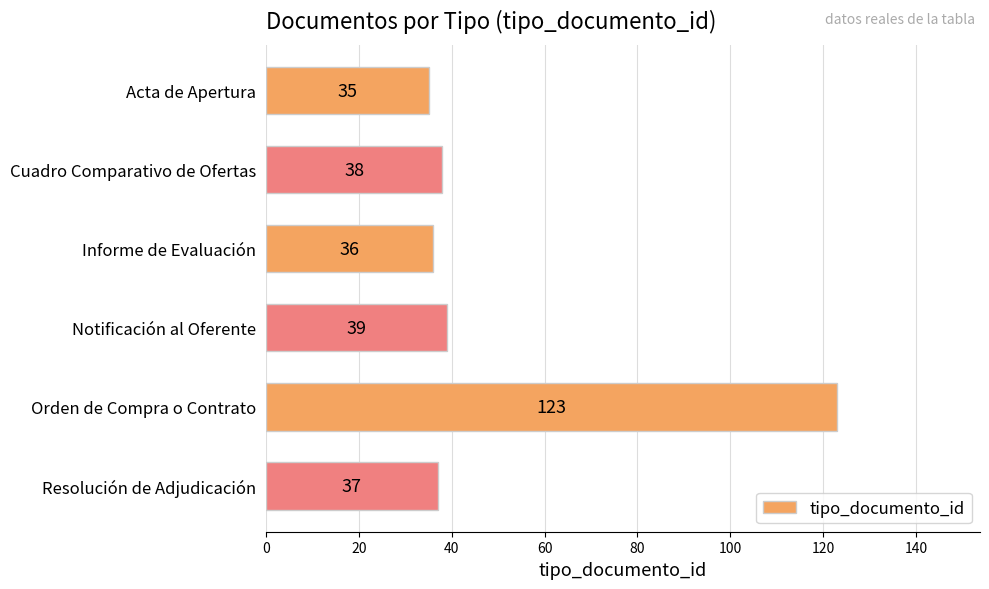

What is the difference between the maximum and minimum values?

88